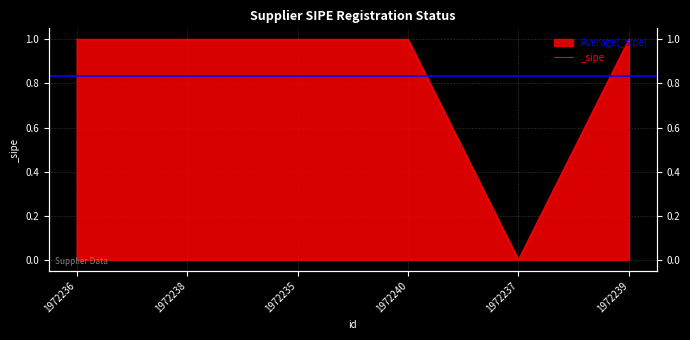

Where is the data nearest to the value 0?

1972237